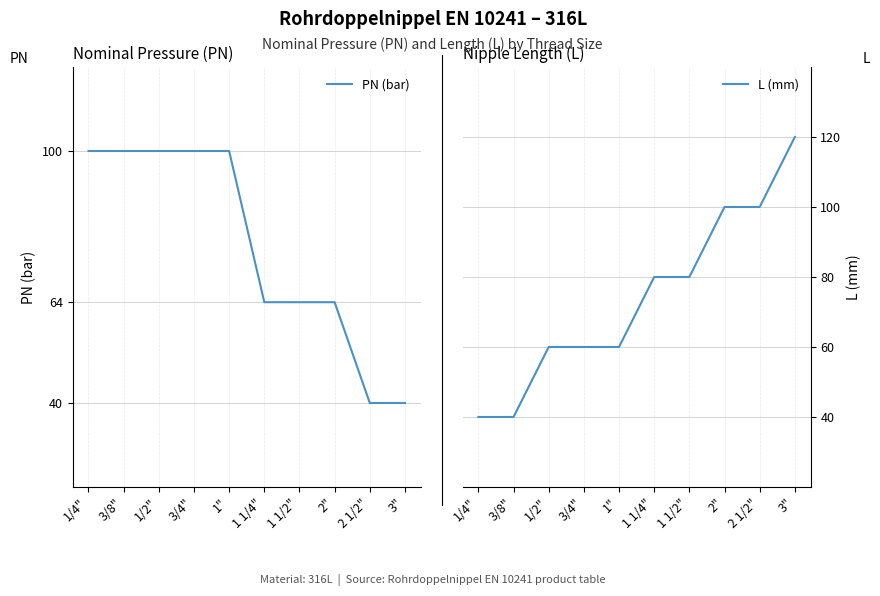

What is the sum of all PN (bar) values?

772